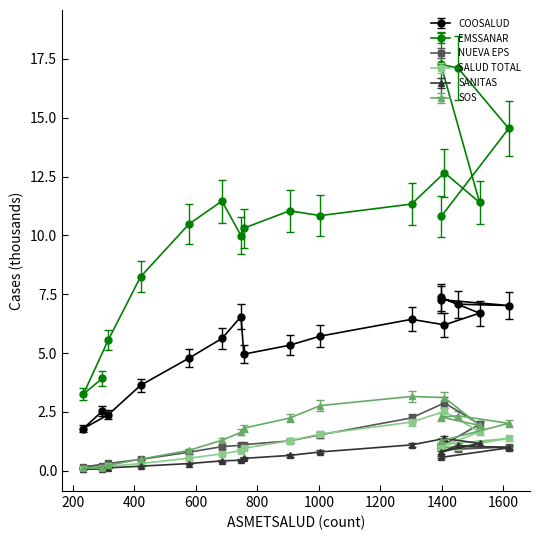

What is the minimum value shown in the chart?

0.1